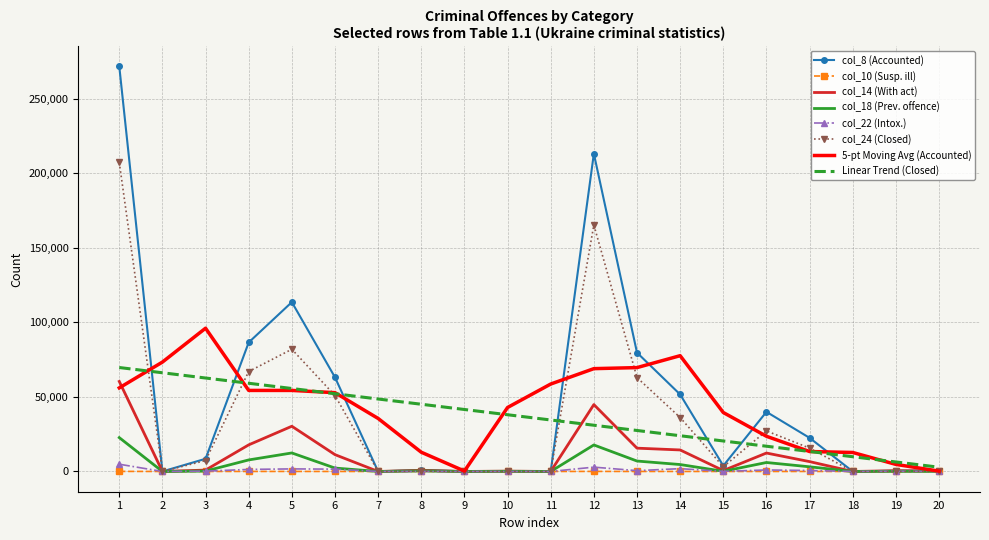

At which category is the sum across all series the highest?

1